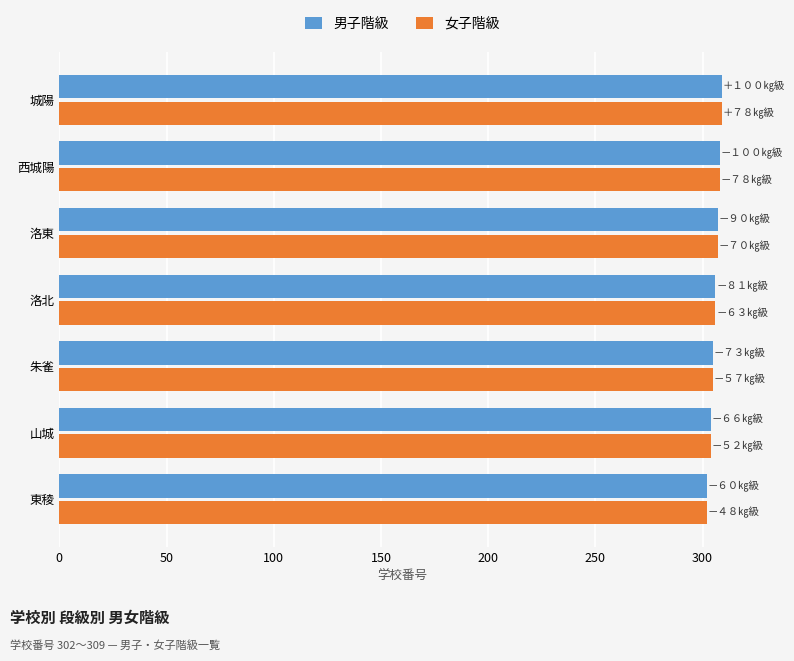

Read the 男子階級 value at 朱雀.

305